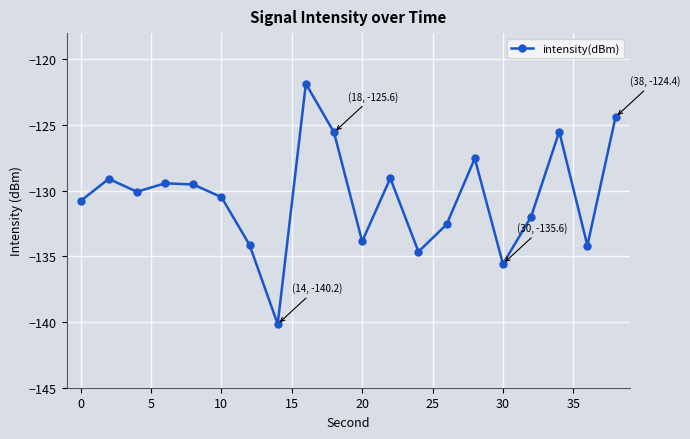

How many points are lower than both their immediate neighbors (excluding endpoints)?

6